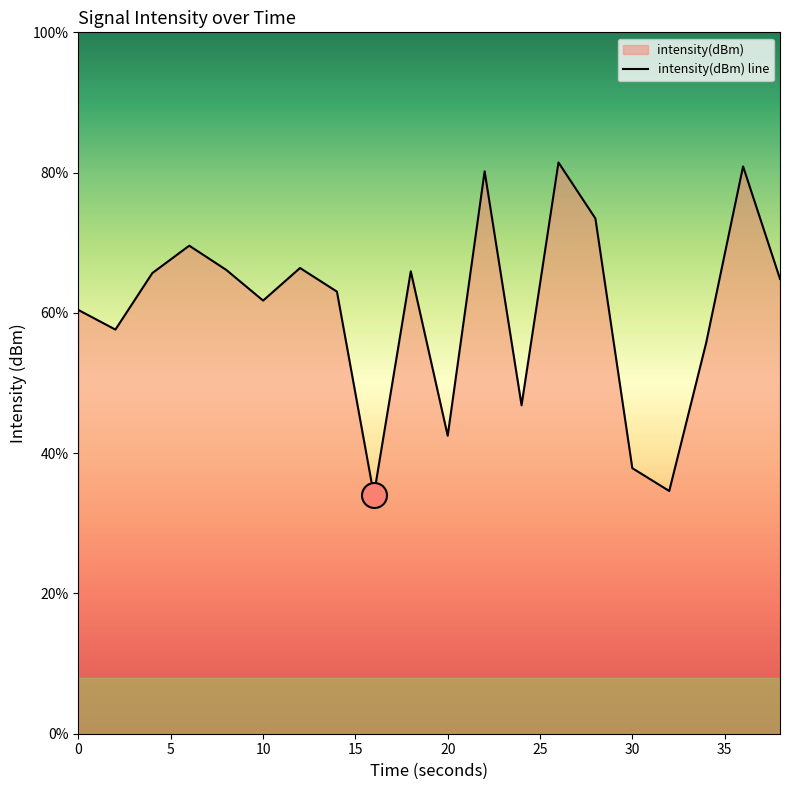

How many interior local valleys (lower than both neighbors) does the data have?

6